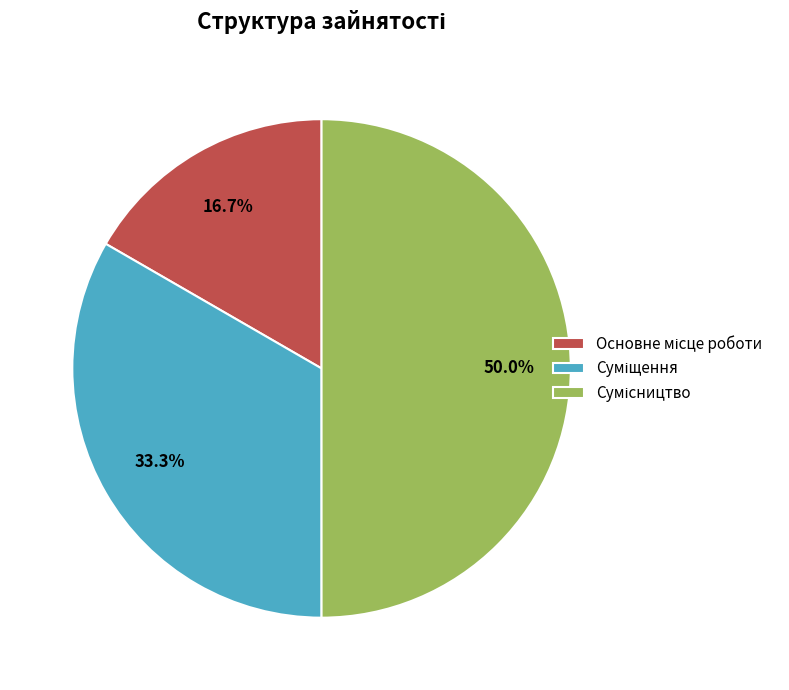

To the nearest percent, what is the average slice percentage?

33%